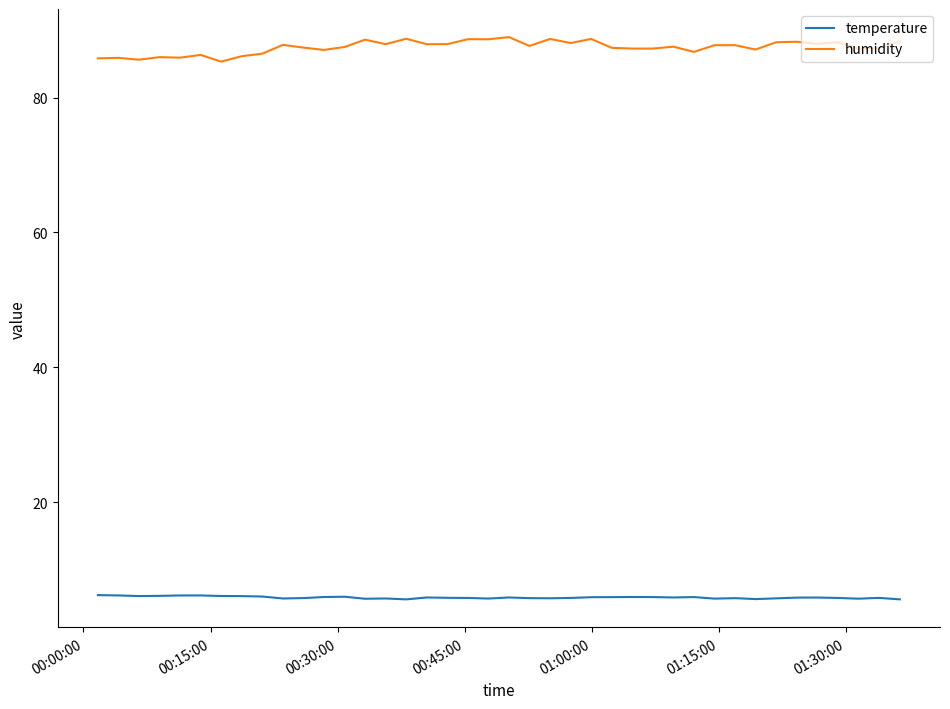

Which series has the largest range (max minus min)?

humidity